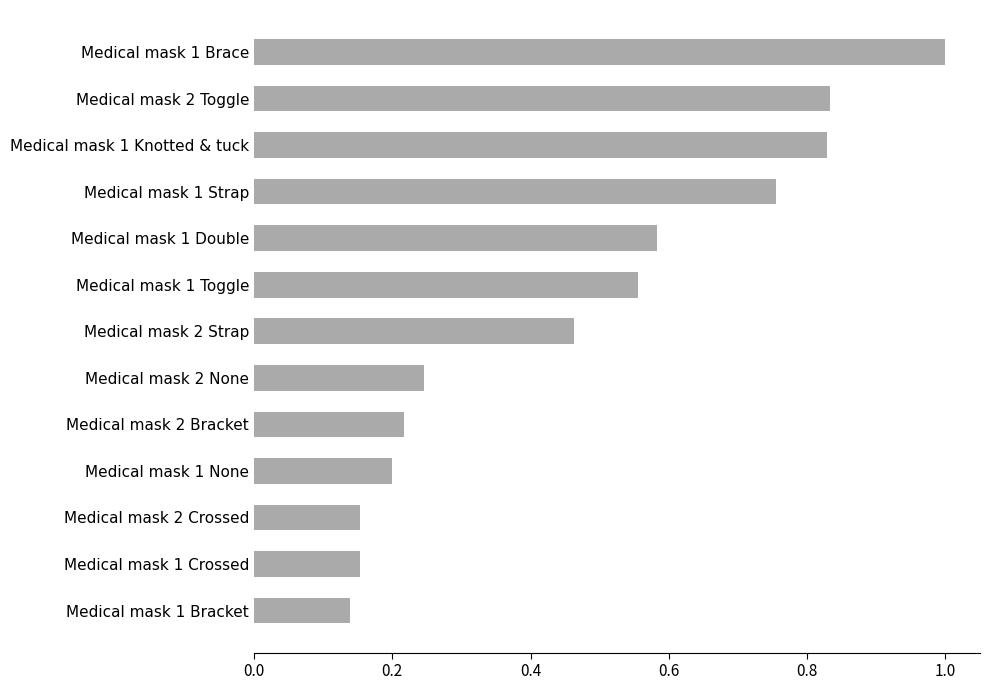

True or false: the data shows 0.3 at Medical mask 1 Toggle.

False